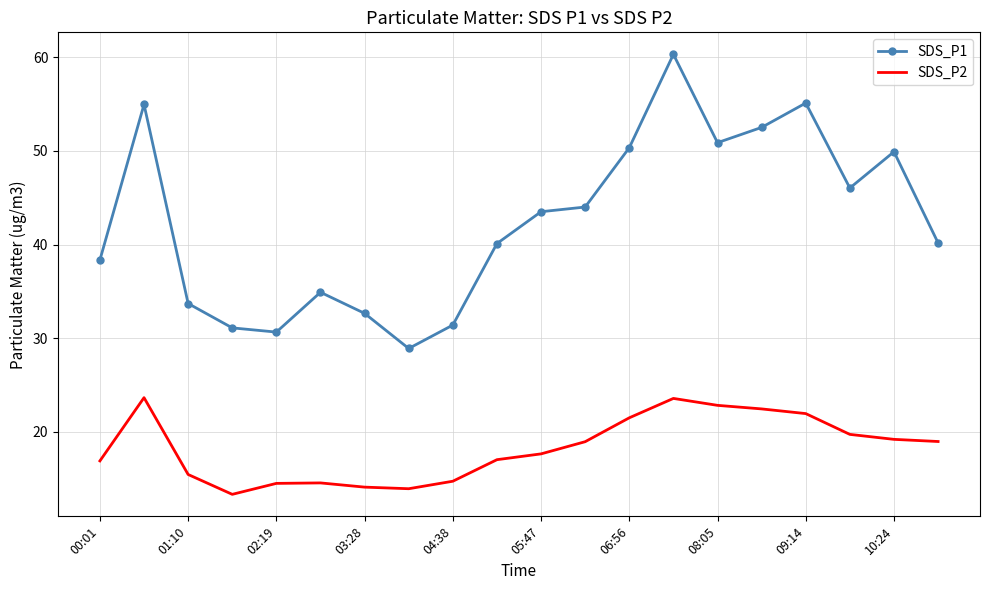

What is the greatest value displayed?

60.3